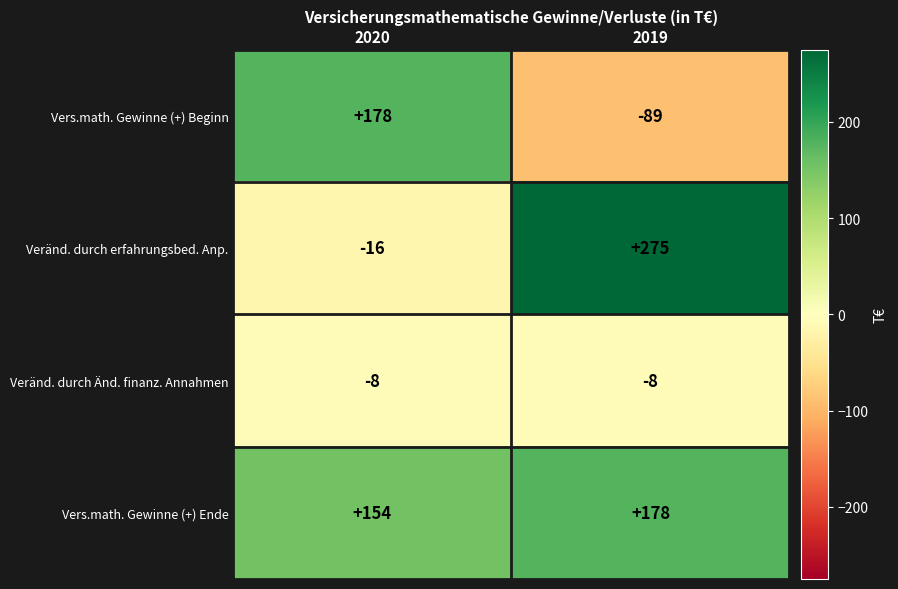

Which series has the largest range (max minus min)?

Veränd. durch erfahrungsbed. Anp.